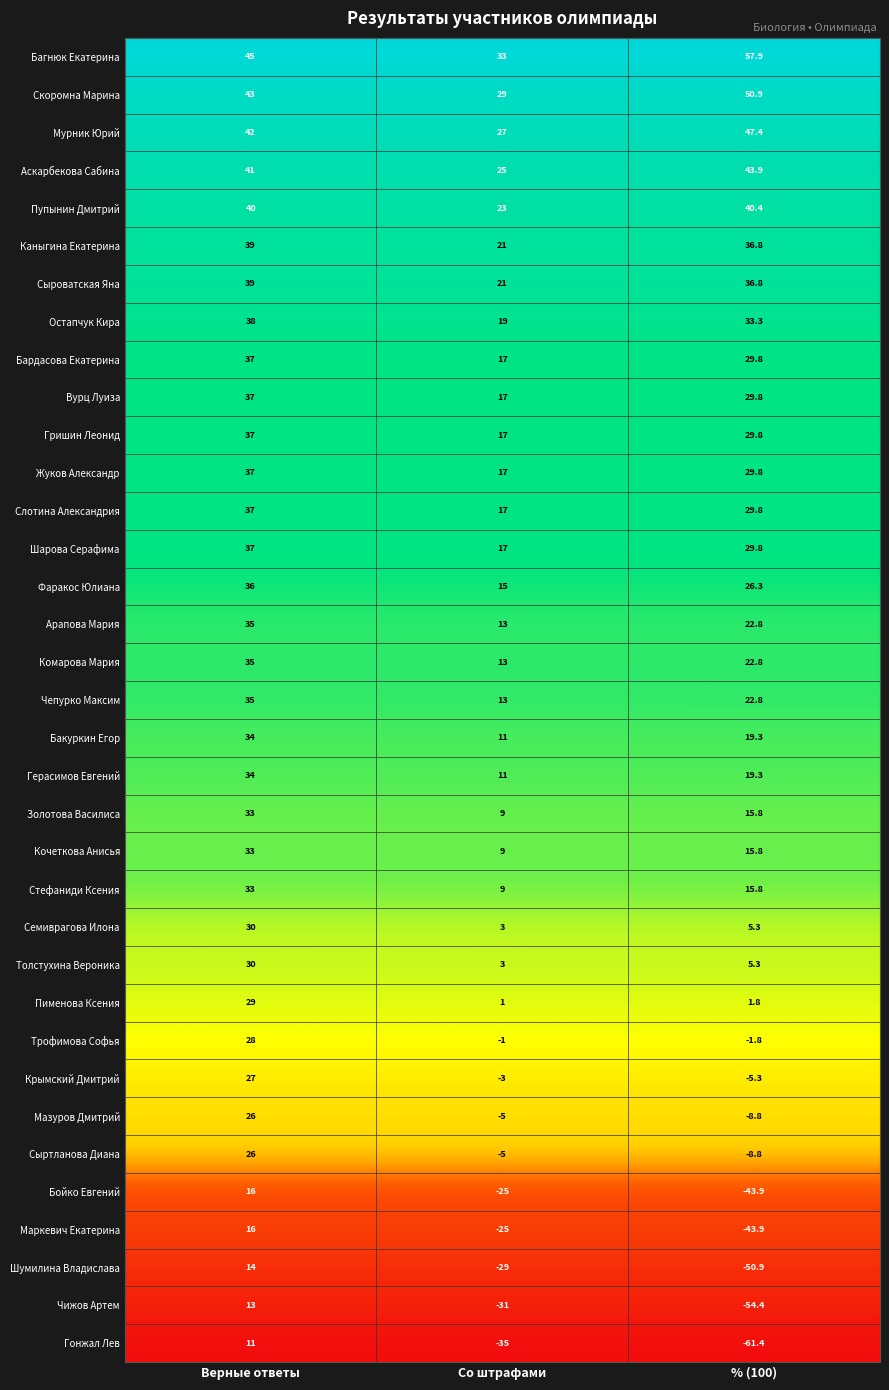

Which series has the widest spread of values?

Гонжал Лев